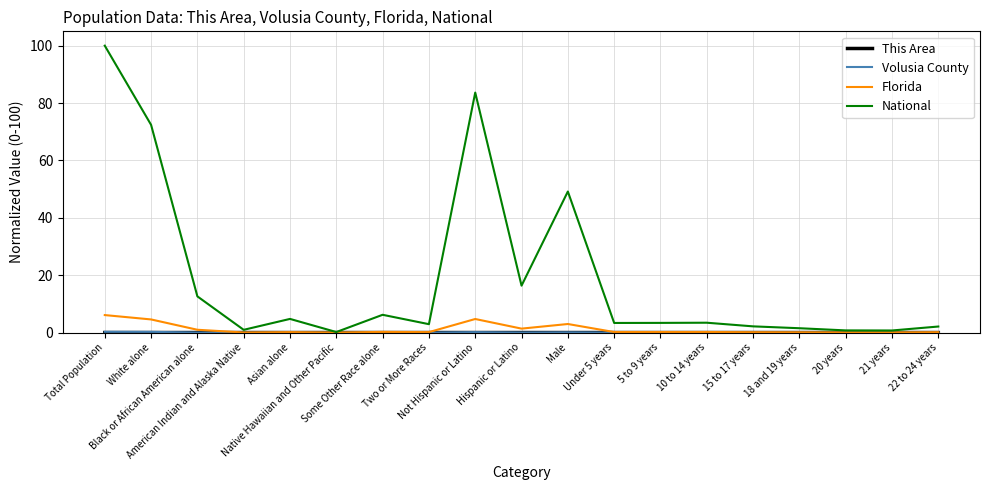

Which series has the largest total across all categories?

National